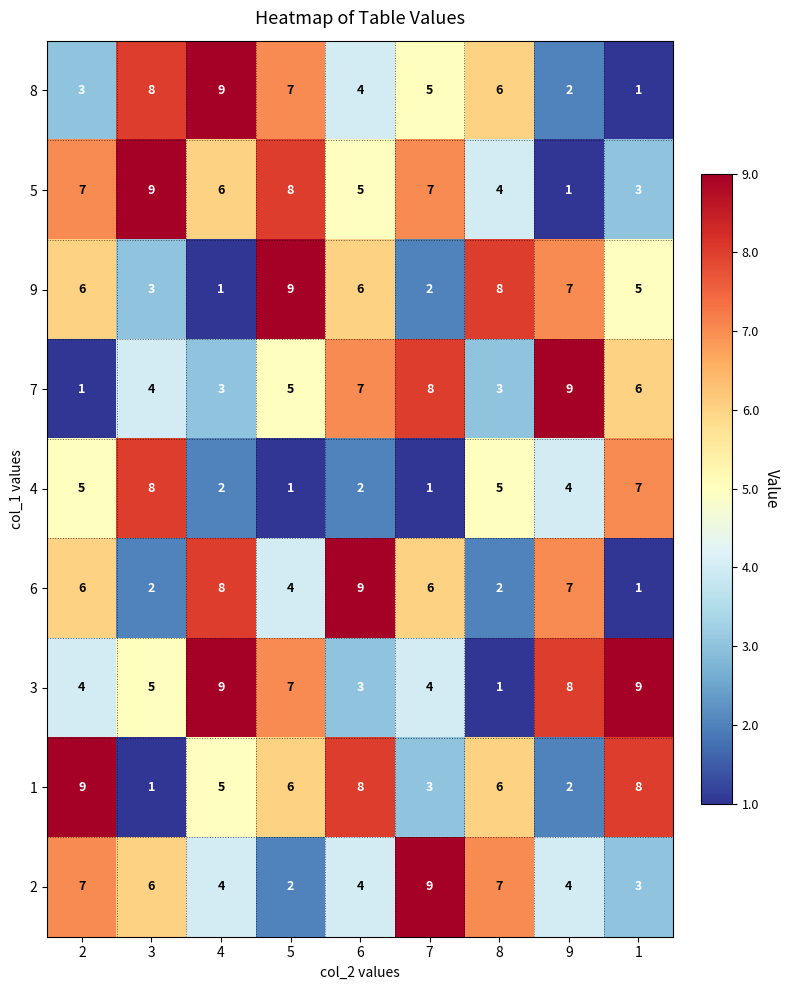

What is the spread (max minus min) of values at 3?

8